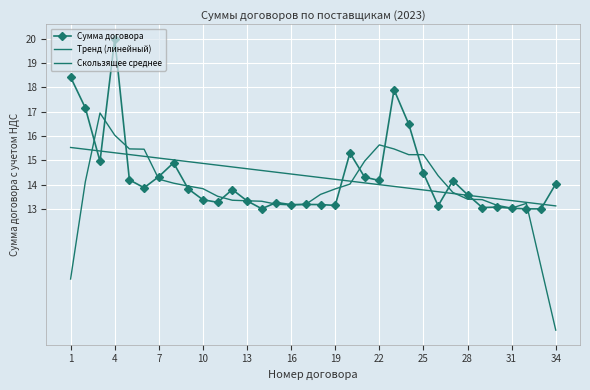

What is the average value of the Скользящее среднее series?

13.8